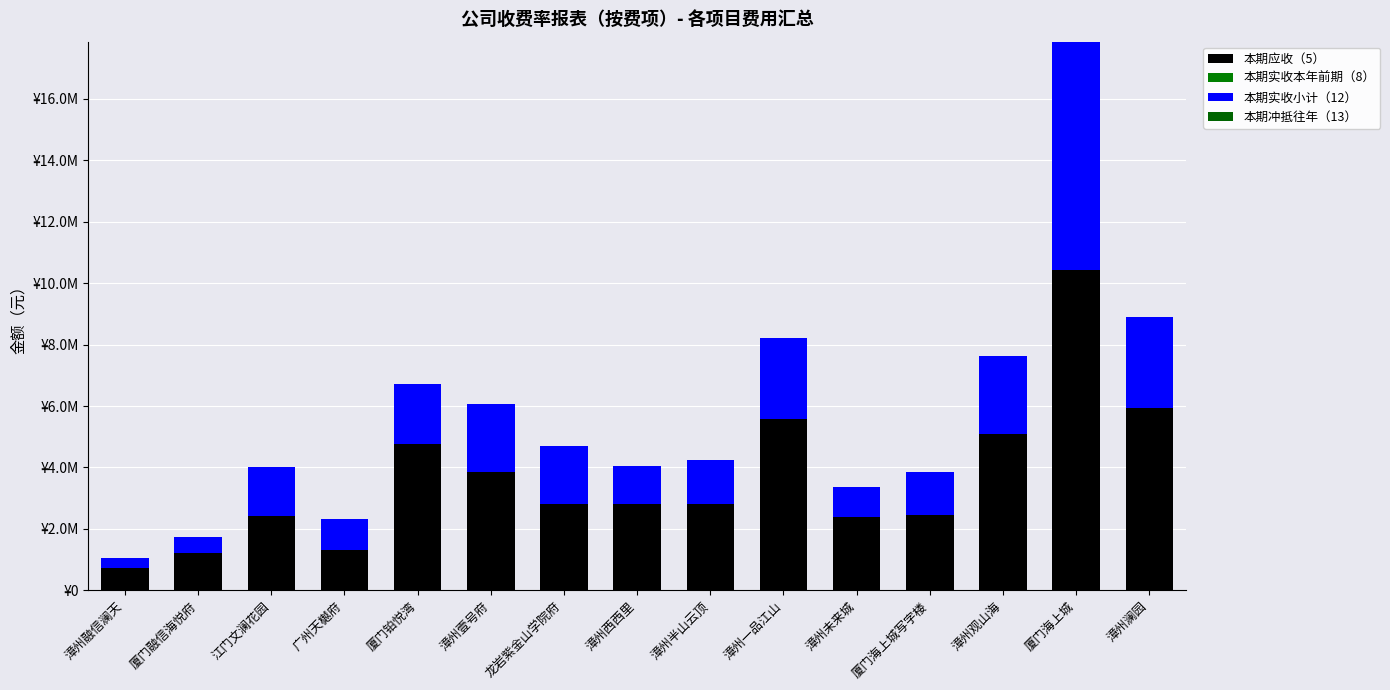

Rank the categories by 本期冲抵往年（13） value from highest to lowest.

漳州未来城, 漳州观山海, 漳州融信澜天, 厦门融信海悦府, 江门文澜花园, 广州天樾府, 厦门铂悦湾, 漳州壹号府, 龙岩紫金山学院府, 漳州西西里, 漳州半山云顶, 漳州一品江山, 厦门海上城写字楼, 厦门海上城, 漳州澜园